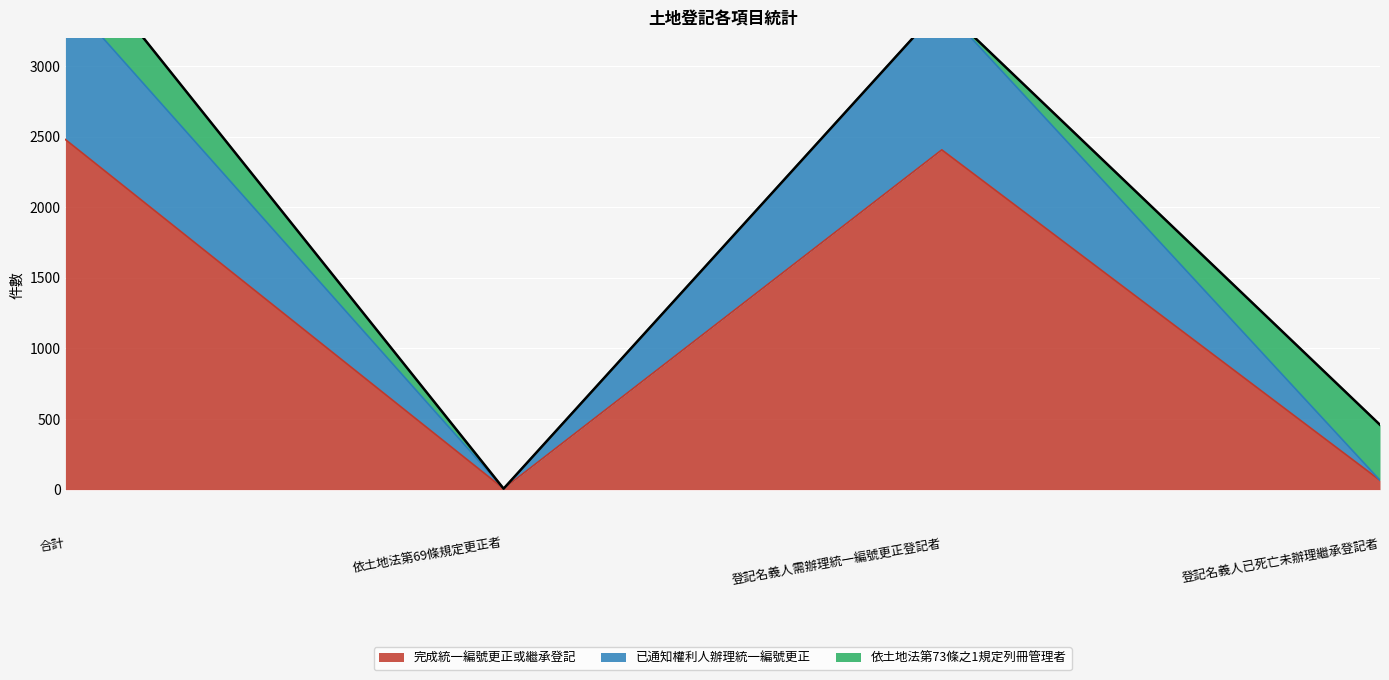

In 已通知權利人辦理統一編號更正, how many points are lower than both neighbors (excluding endpoints)?

1